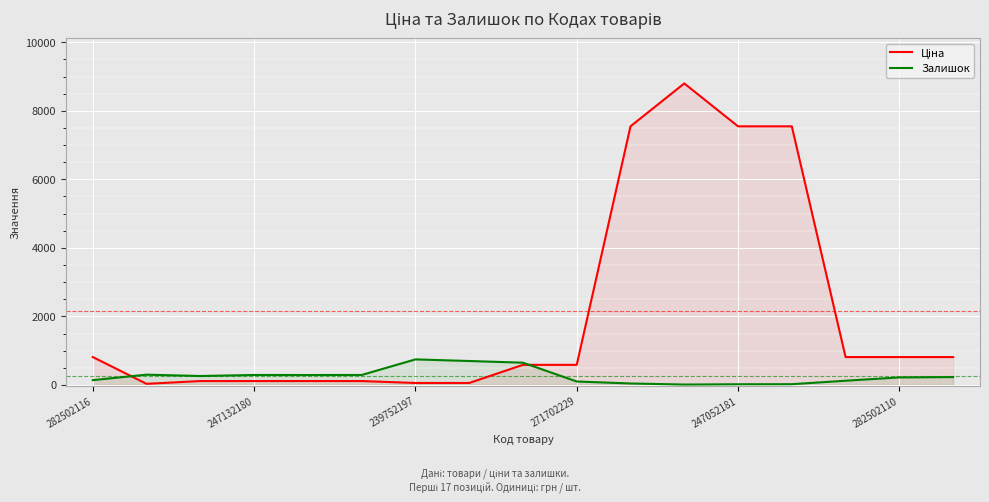

True or false: Залишок has a value of 197.4 at 14.

False